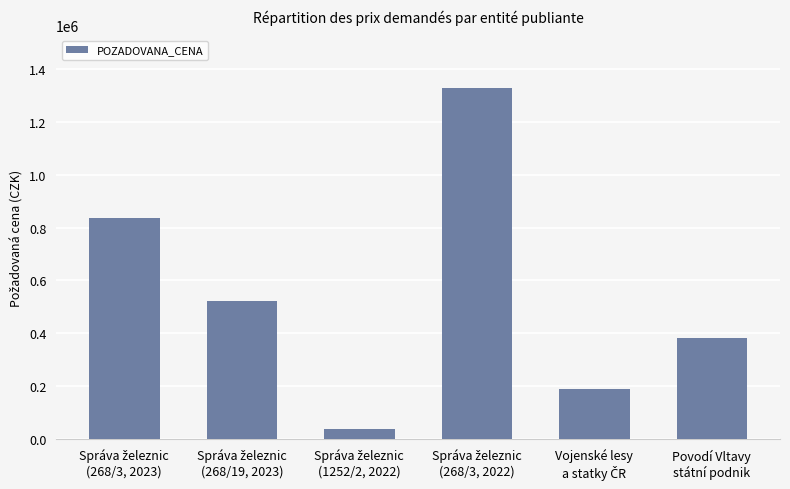

What is the average value?

549398